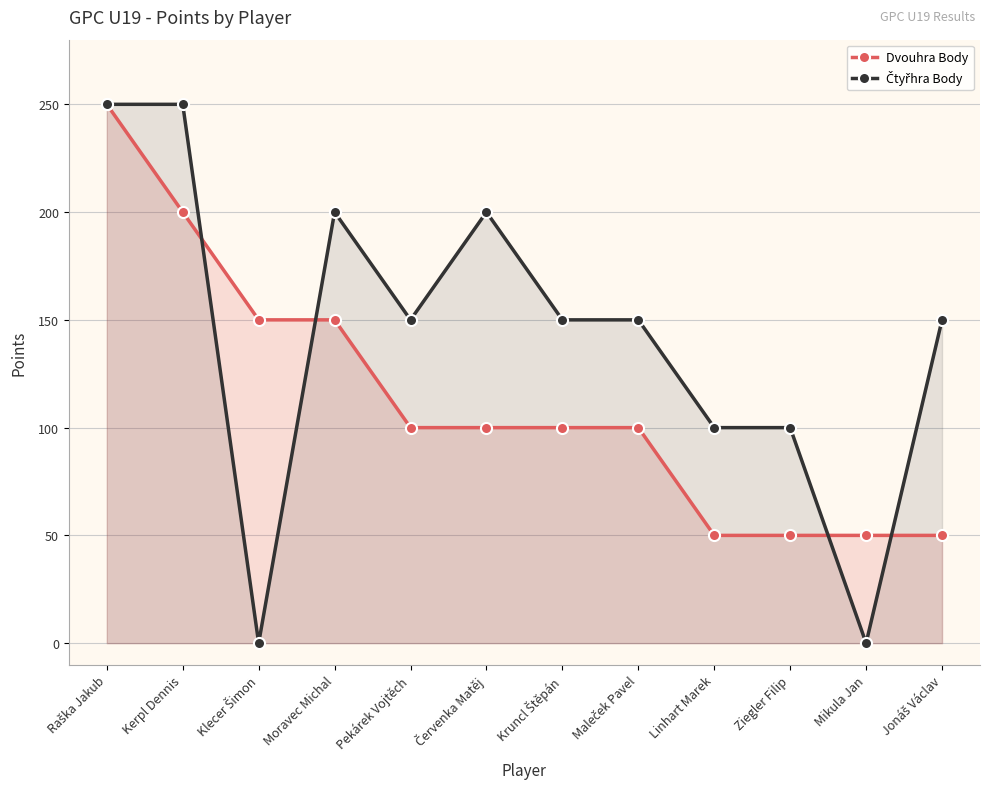

What is the label of the 1st point from the right?

Jonáš Václav